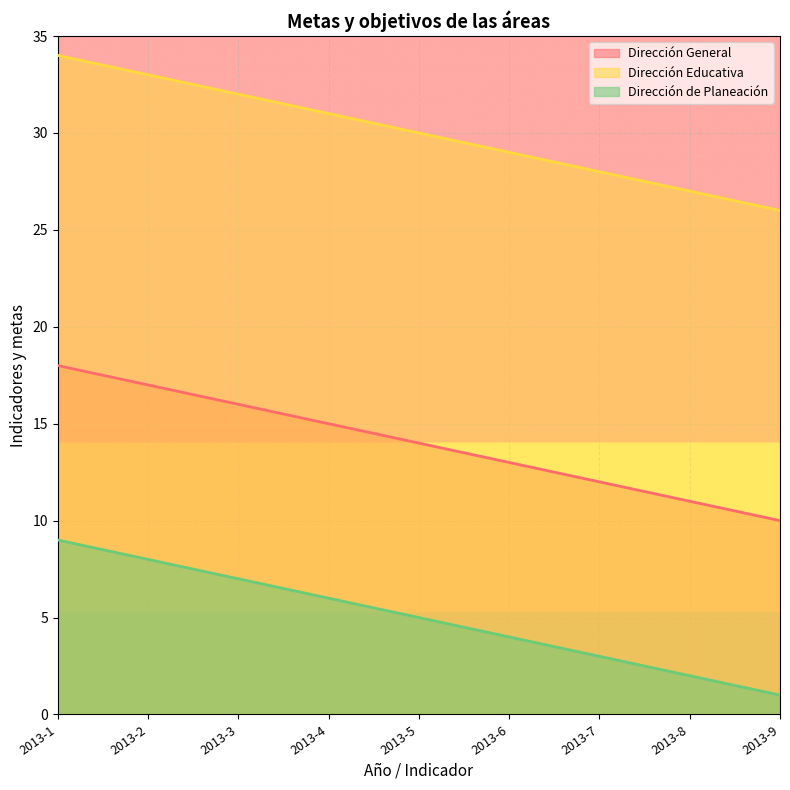

How many lines are shown in the chart?

3